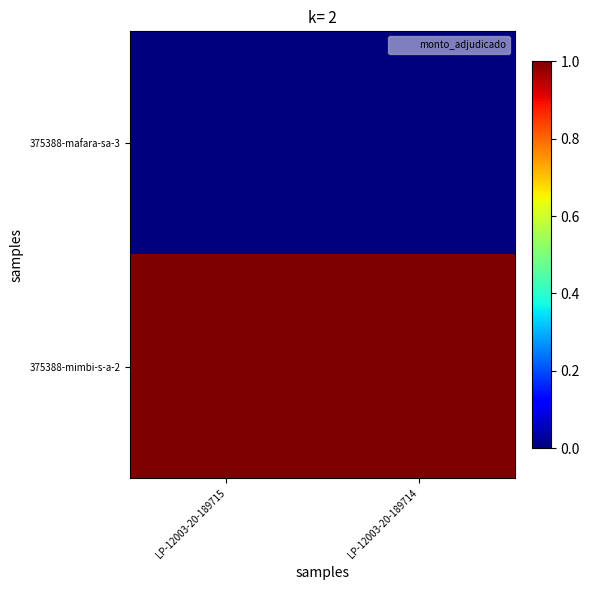

Reading left to right, what are all the values shown in this chart?

375388-mafara-sa-3: LP-12003-20-189715=0	LP-12003-20-189714=0
375388-mimbi-s-a-2: LP-12003-20-189715=1	LP-12003-20-189714=1